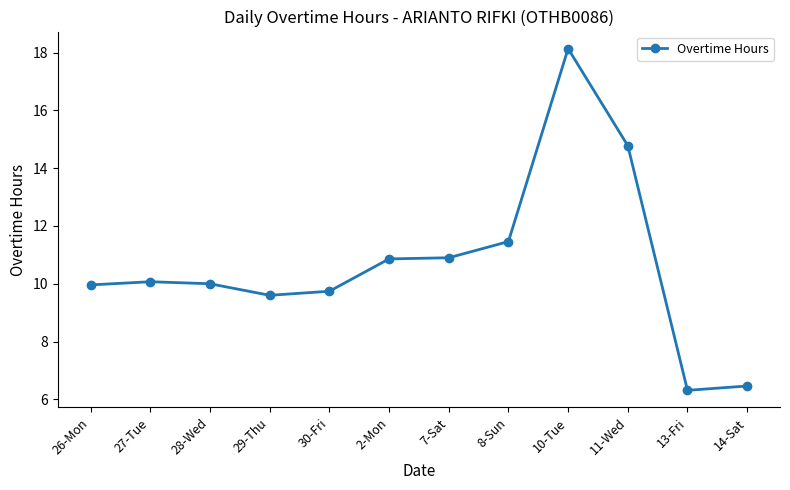

What is the smallest value displayed?

6.3